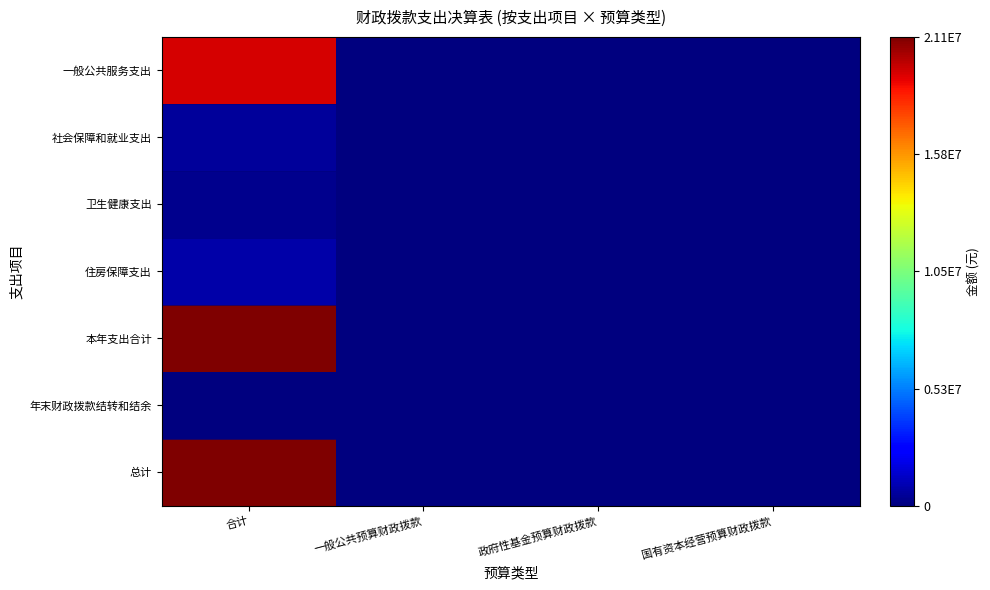

How many data points does each series have?

4